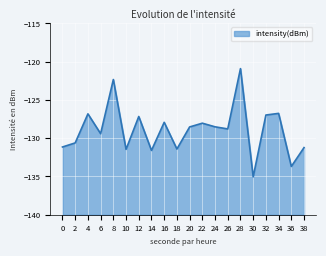

Reading left to right, transcribe all the data shown in this chart.

0=-131.1	2=-130.6	4=-126.8	6=-129.4	8=-122.3	10=-131.5	12=-127.2	14=-131.6	16=-127.9	18=-131.4	20=-128.5	22=-128.0	24=-128.5	26=-128.8	28=-120.9	30=-135.0	32=-127.0	34=-126.8	36=-133.7	38=-131.2